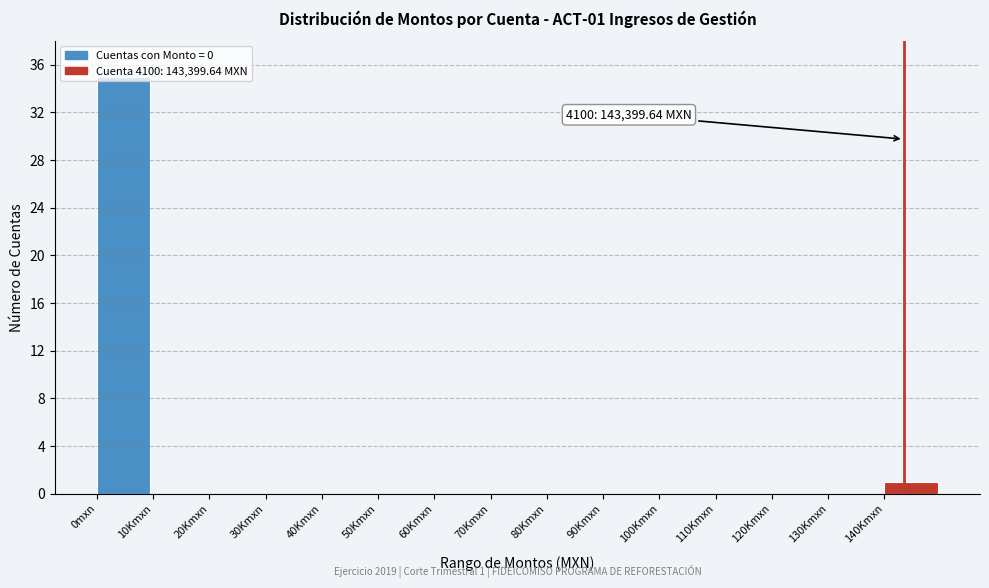

At which label is the value closest to 17?

140Kmxn